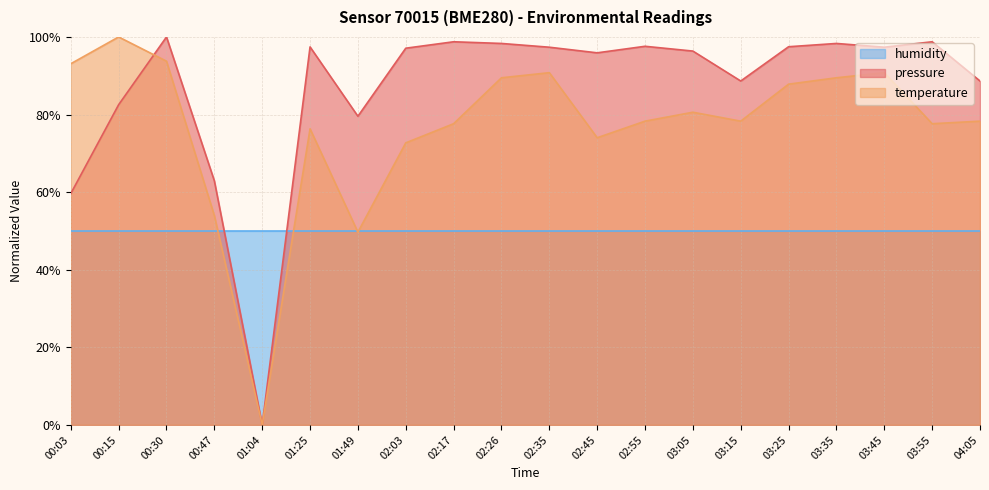

Is it true that pressure equals 98.3 at 03:35?

True